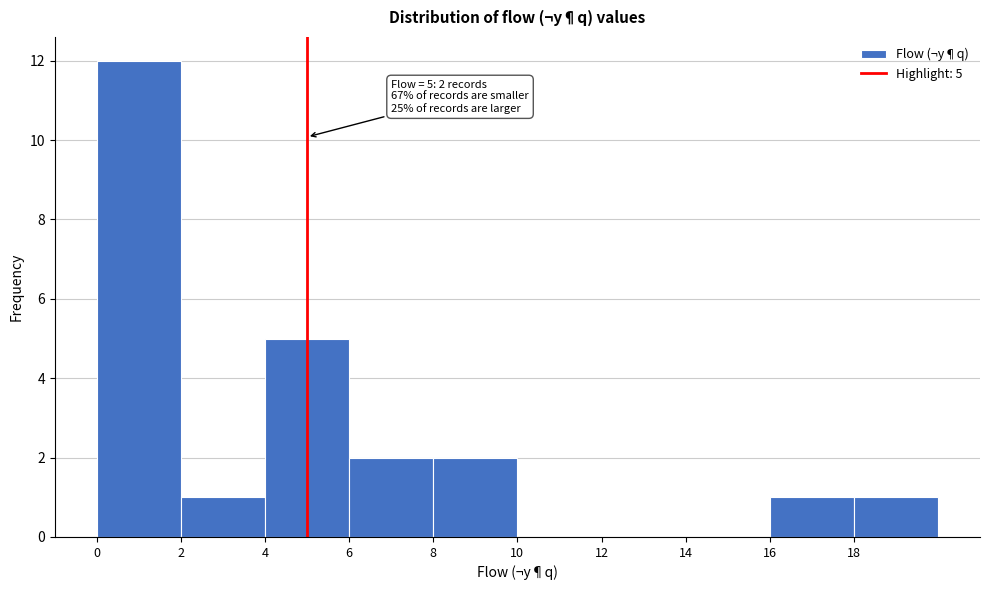

Which range on the x-axis has the tallest bar?

0 to 2